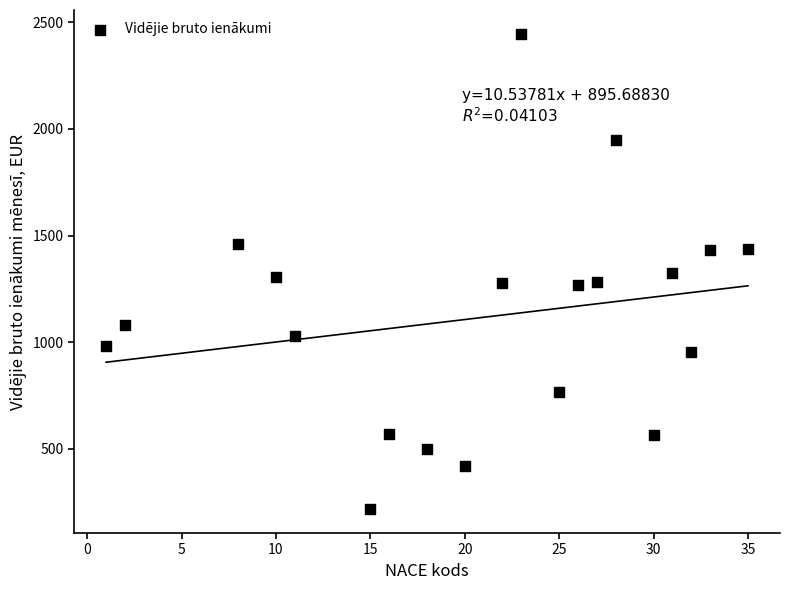

What is the range of X values (max minus min)?

34.0